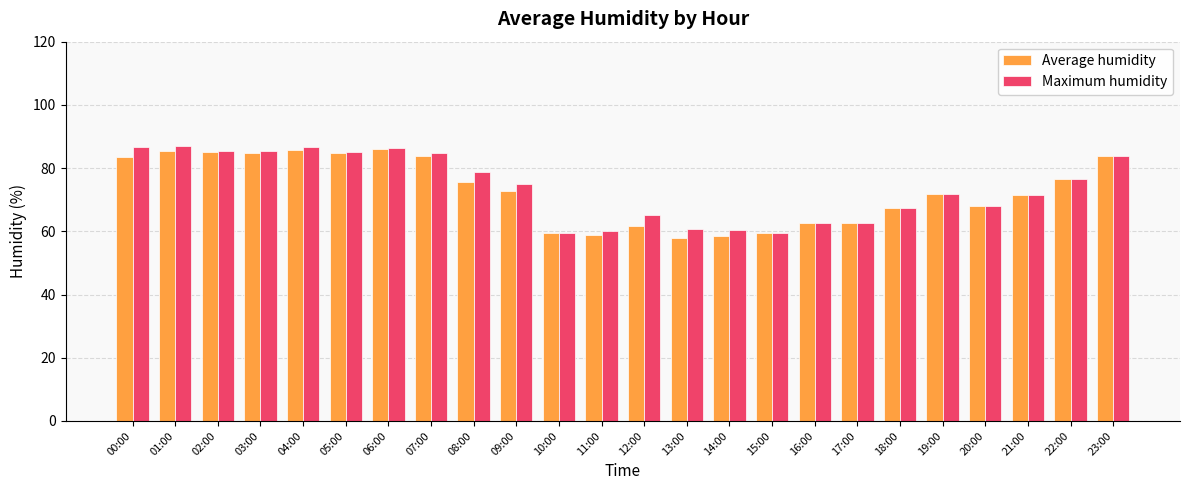

Between 05:00 and 19:00, which series saw the biggest shift?

Maximum humidity